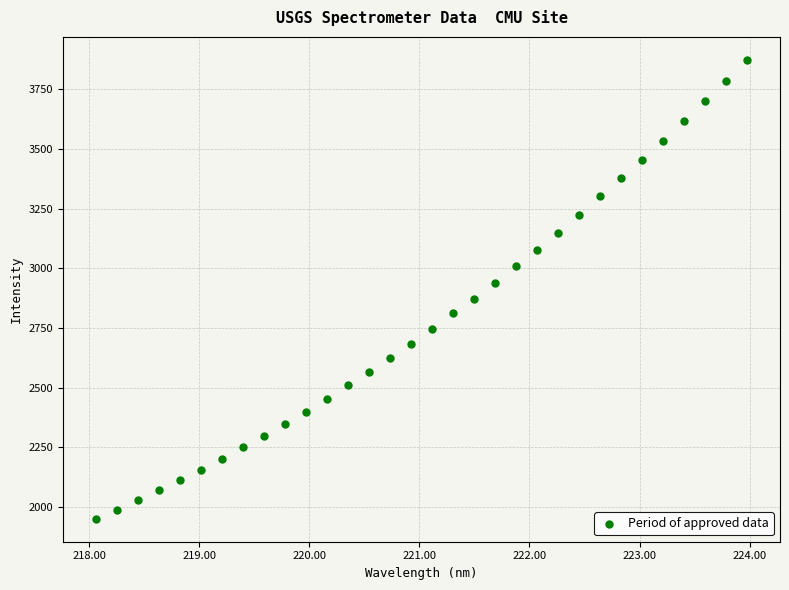

What is the range of Y values (max minus min)?

1924.0